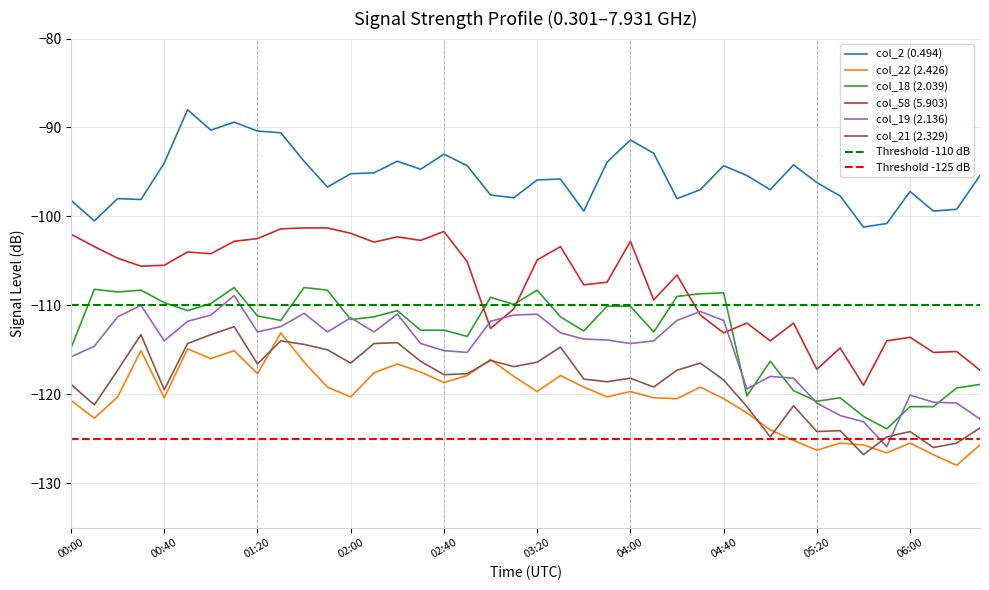

True or false: col_21 (2.329) has a value of -124.1 at 2016/04/19 05:30.

True